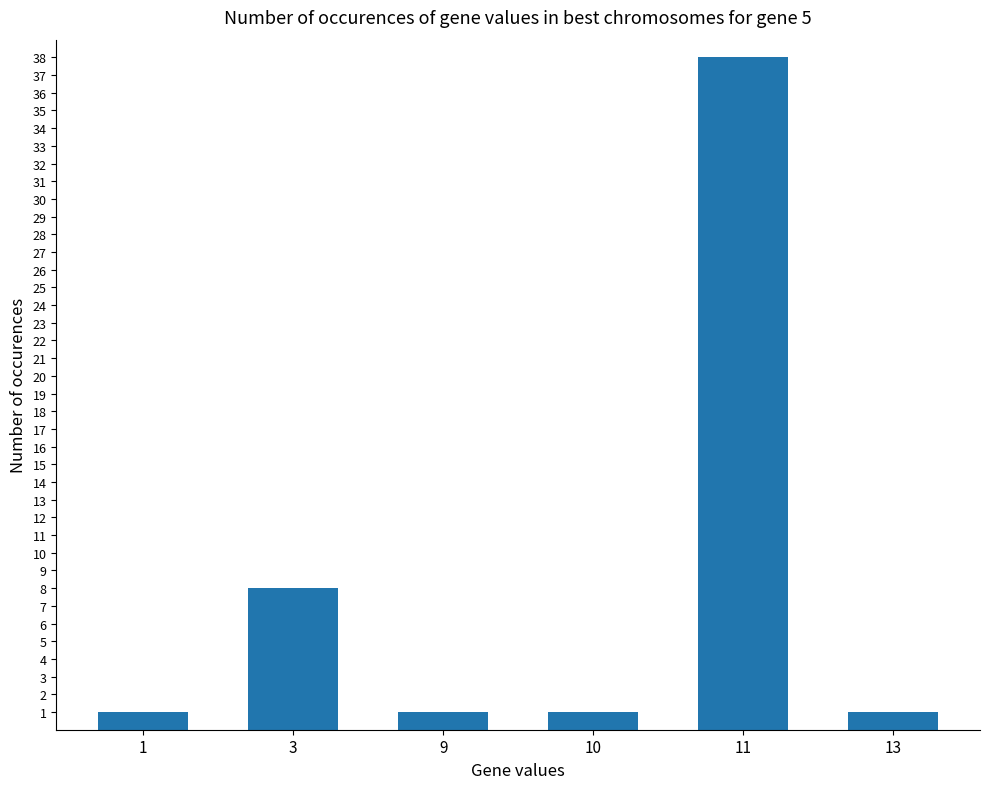

How many bars are there in total?

6